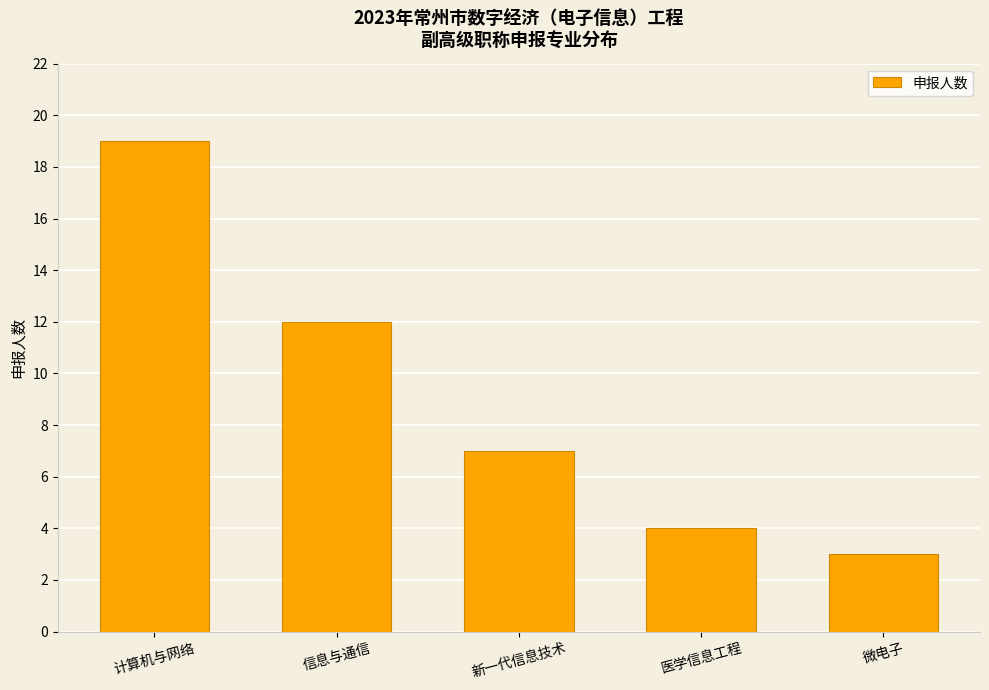

What is the label of the 2nd bar from the left?

信息与通信